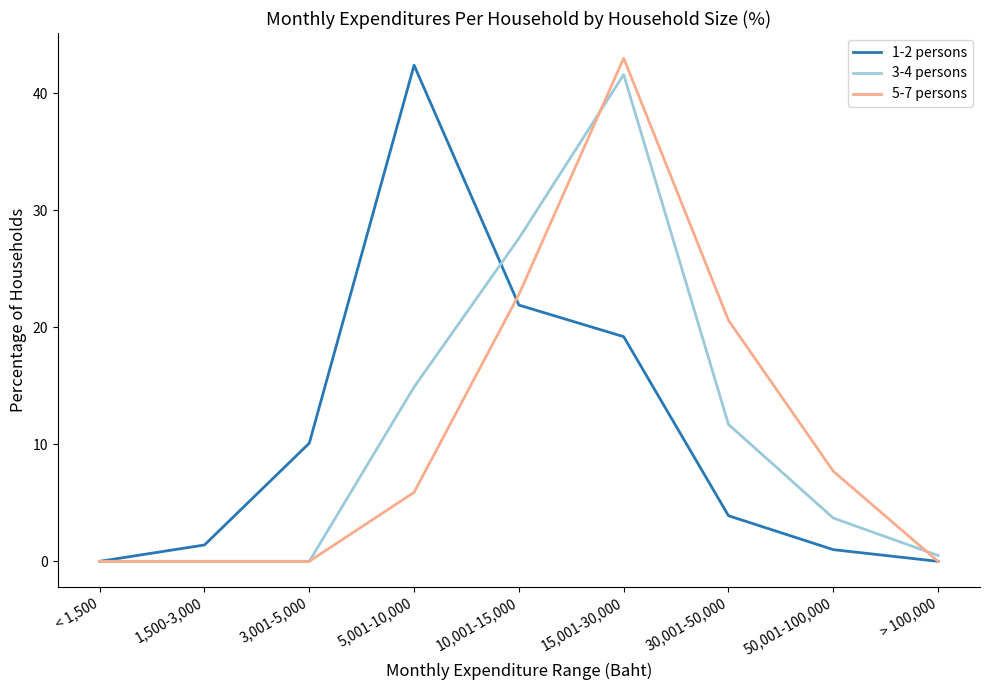

Reading right to left, extract all data points from this chart.

1-2 persons: 0.0	1.0	3.9	19.2	21.9	42.4	10.1	1.4	0.0
3-4 persons: 0.5	3.7	11.7	41.6	27.6	14.9	0.0	0.0	0.0
5-7 persons: 0.0	7.7	20.6	43.0	22.8	5.9	0.0	0.0	0.0